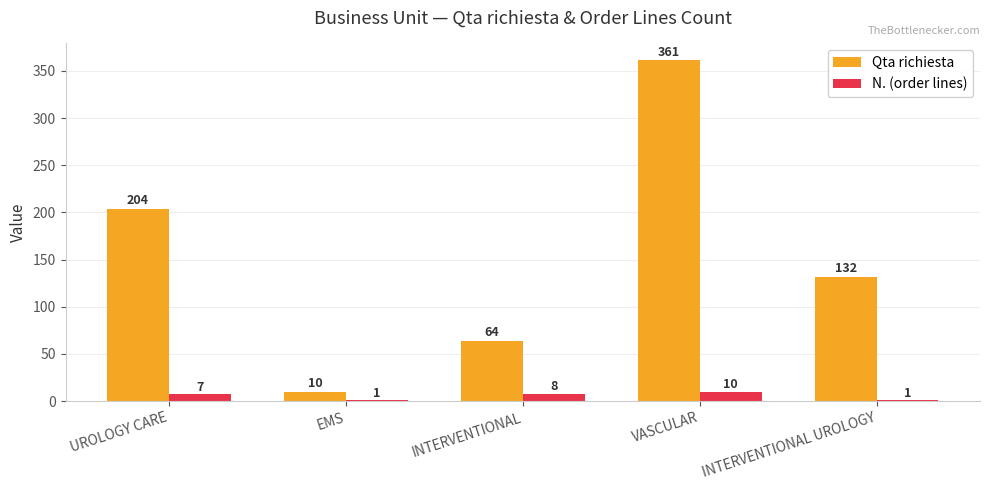

Reading right to left, list all the values displayed in this chart.

Qta richiesta: INTERVENTIONAL UROLOGY=132	VASCULAR=361	INTERVENTIONAL=64	EMS=10	UROLOGY CARE=204
N. (order lines): INTERVENTIONAL UROLOGY=1	VASCULAR=10	INTERVENTIONAL=8	EMS=1	UROLOGY CARE=7